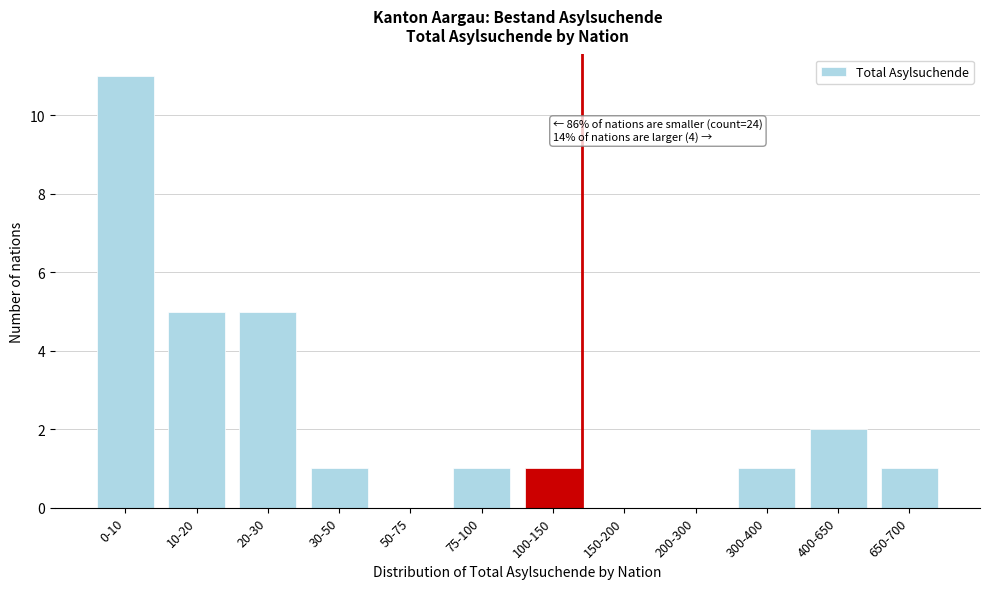

Reading left to right, list all the values displayed in this chart.

0-10=11	10-20=5	20-30=5	30-50=1	50-75=0	75-100=1	100-150=1	150-200=0	200-300=0	300-400=1	400-650=2	650-700=1